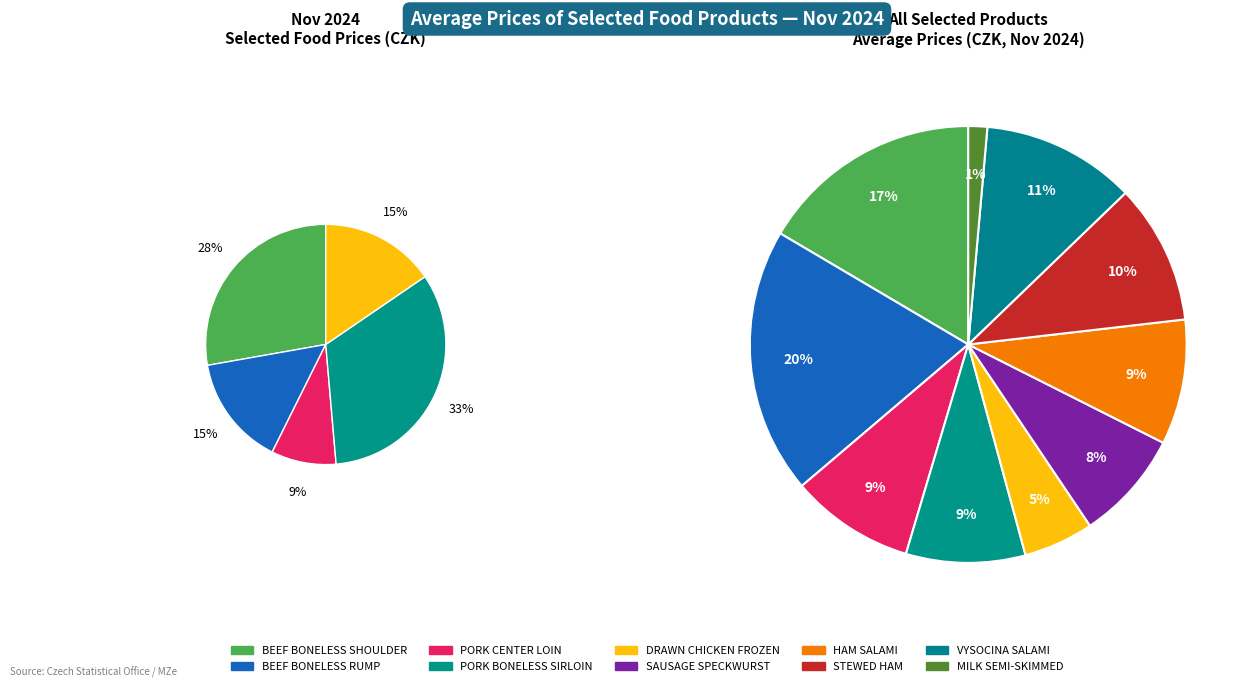

Does BEEF BONELESS RUMP account for over 50% of the chart?

No